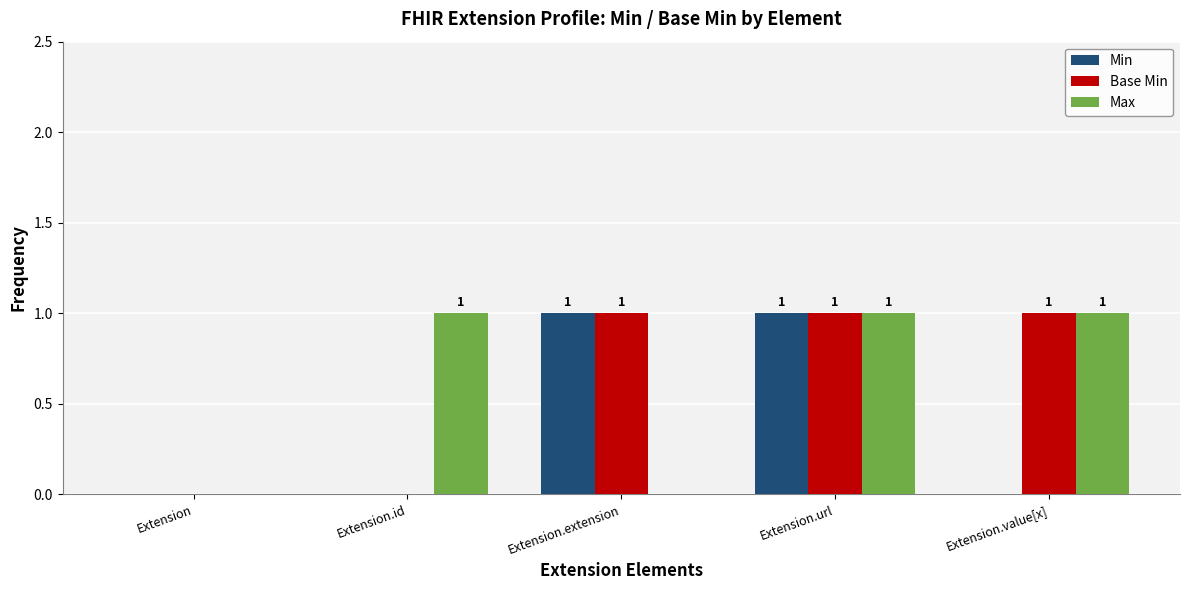

What is the average value of the Base Min series?

1